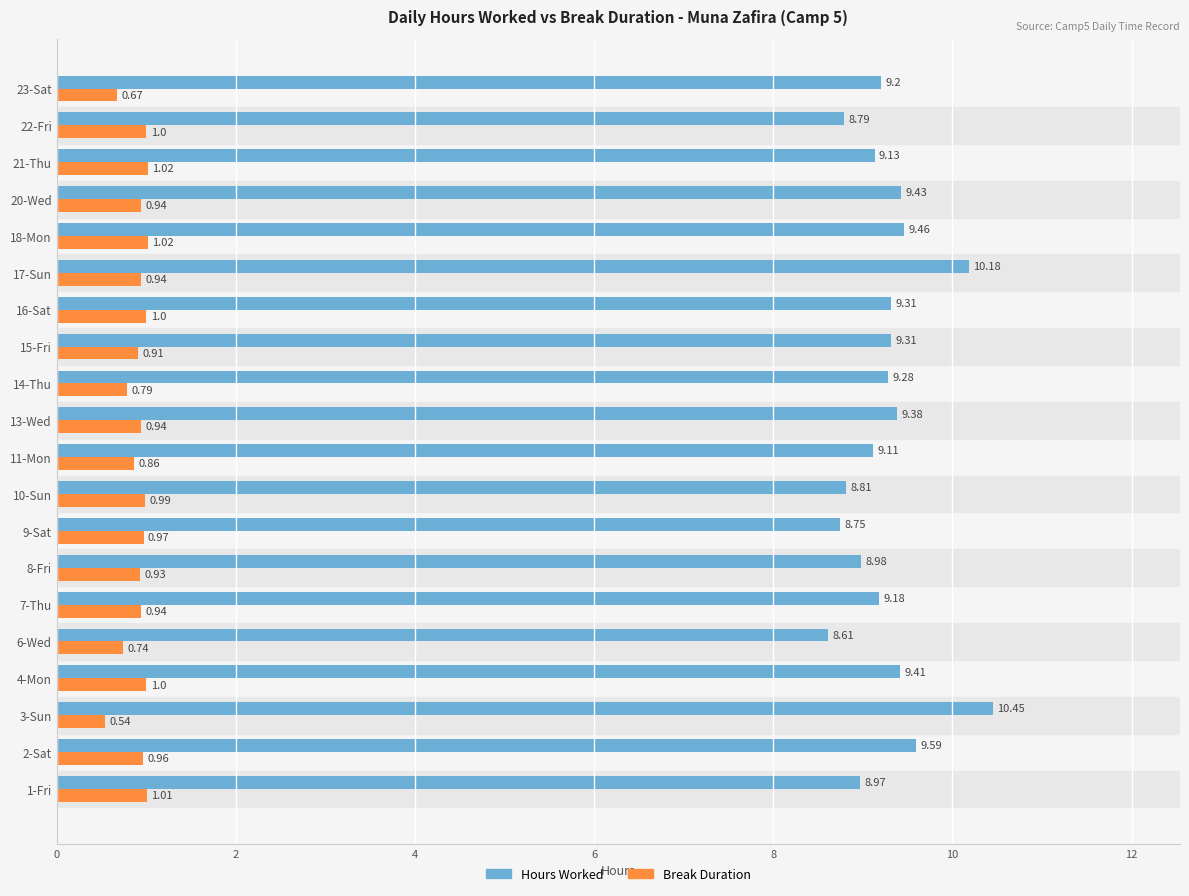

What is the spread (max minus min) of values at 7-Thu?

8.2